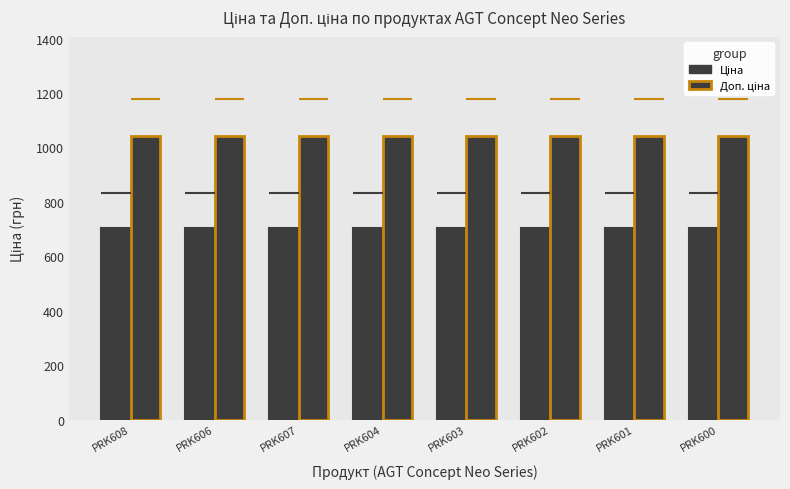

What is the value of the Ціна bar at the 5th from the left?

705.5